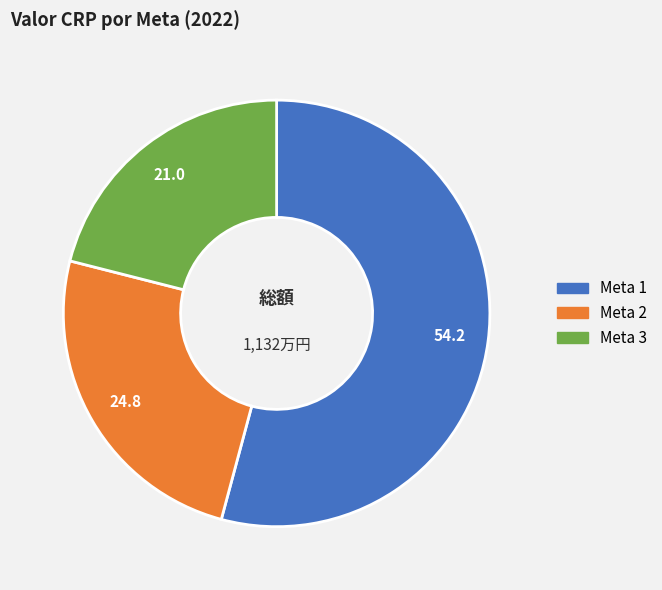

Combined, do Meta 3 and Meta 1 account for over 50%?

Yes